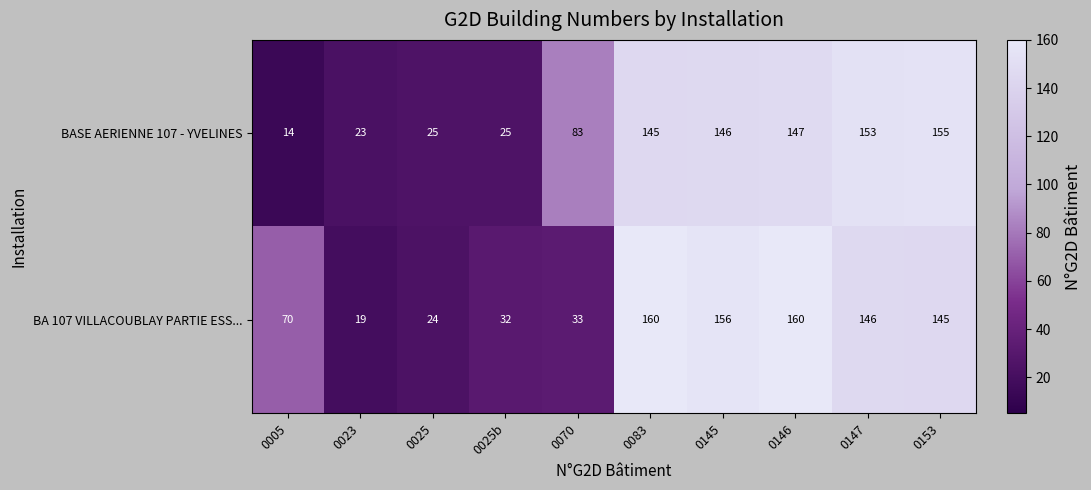

Between 0145 and 0147, which series saw the biggest shift?

BA 107 VILLACOUBLAY PARTIE ESS...